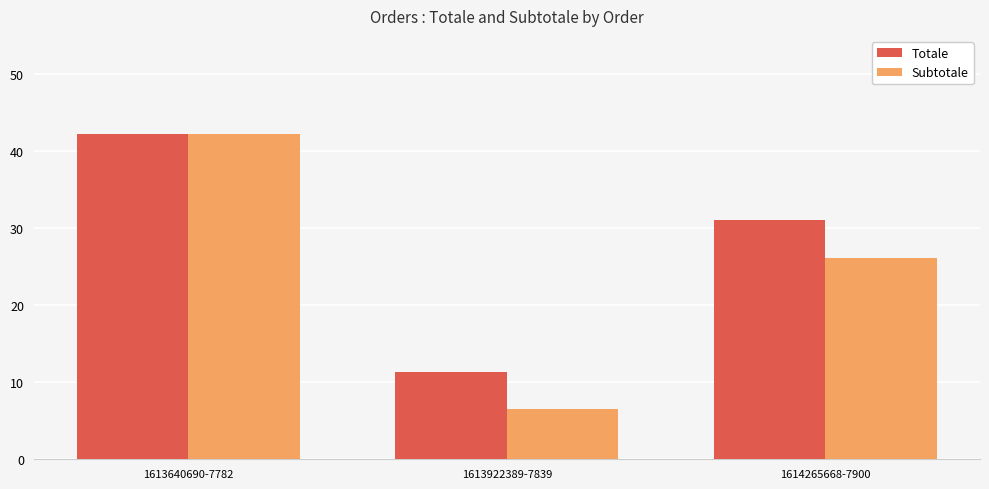

What is the label of the 3rd bar from the right?

1613640690-7782